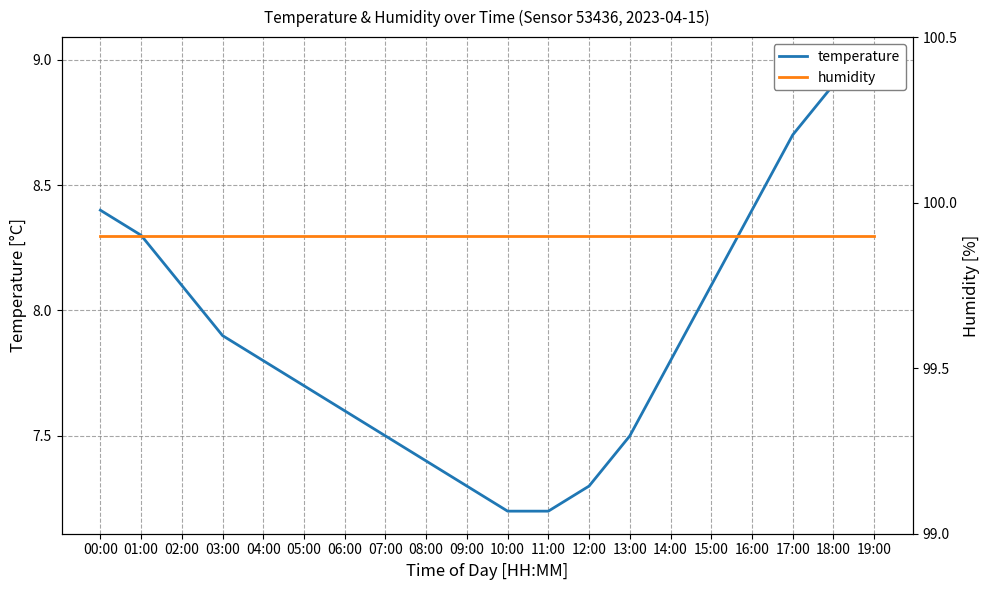

What position from the left is 18:00?

19